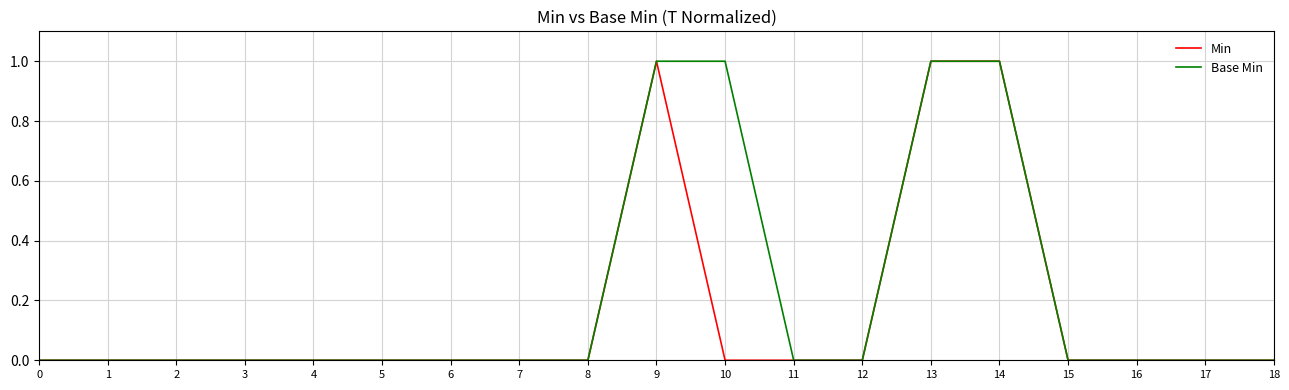

What is the difference between the Base Min values at 3 and 9?

1